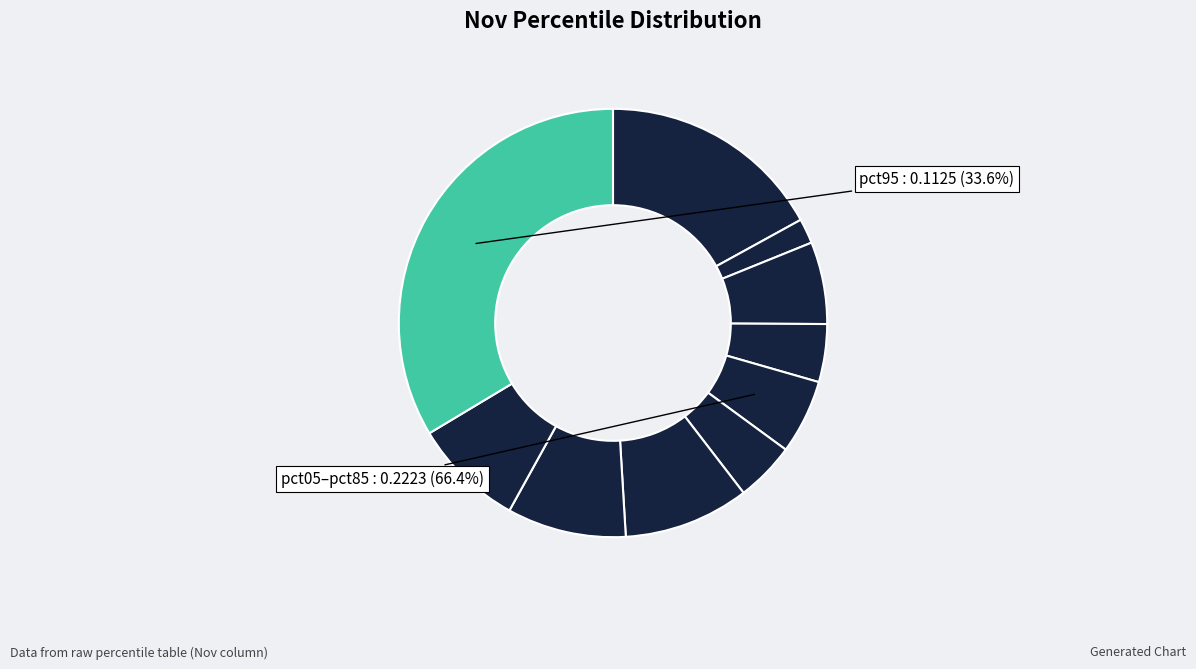

Is the sum of pct15 and pct55 greater than half?

No